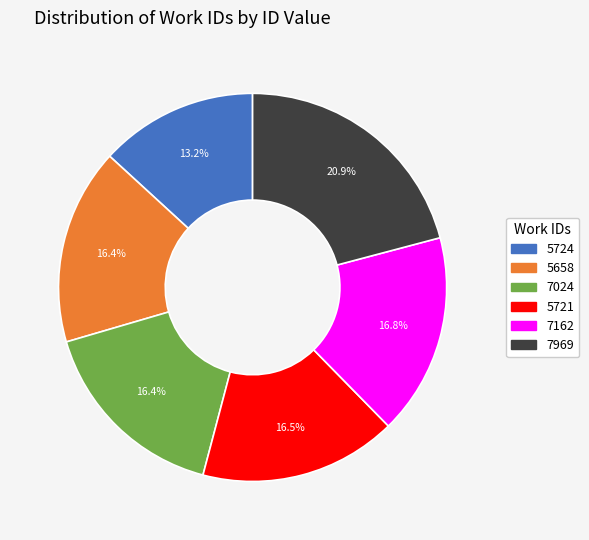

Approximately how many times larger is the value at 7024 compared to 7969?

0.8